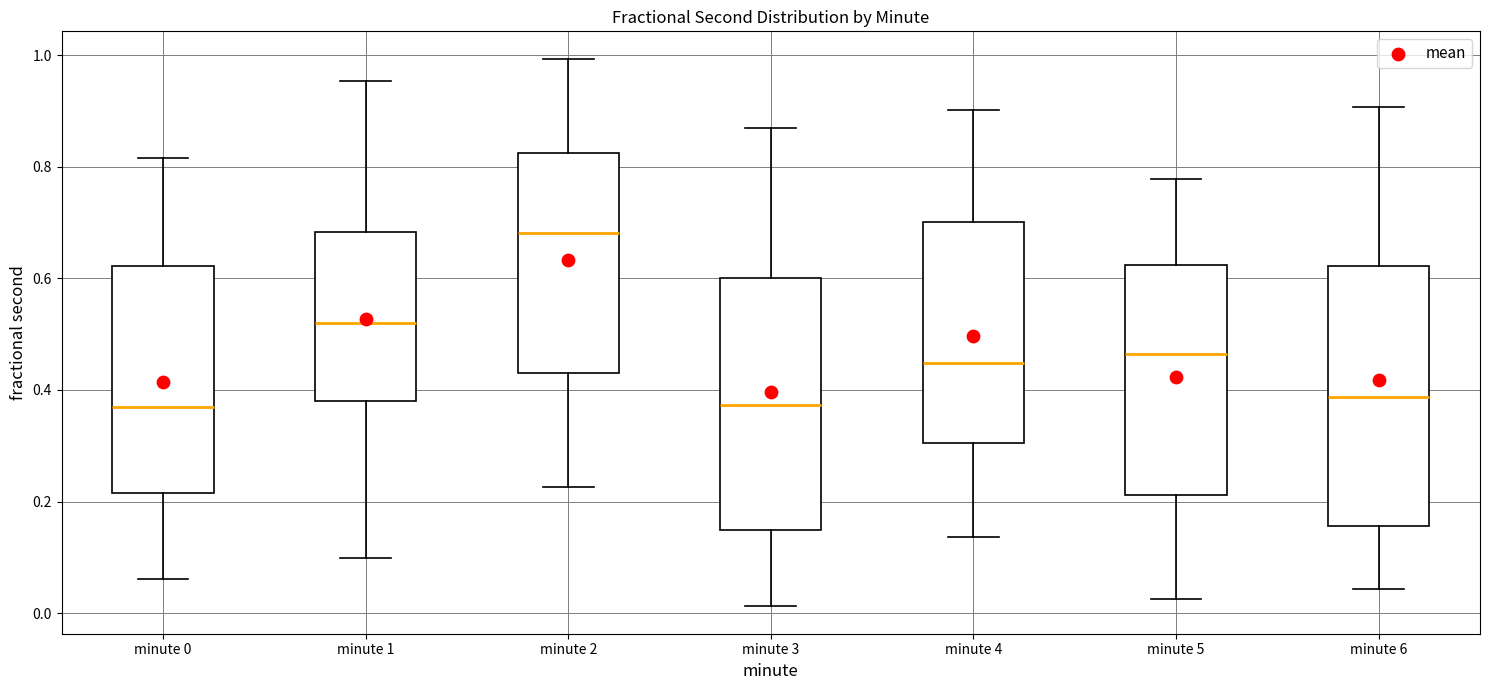

Reading left to right, transcribe this box plot: for each box, give where its median line is, the range the box spans, and where its two whiskers end, as read against the y-axis. The values are not printed on the chart, so give them approximately, as read against the axis.

minute 0: median 0.36, box 0.22 to 0.62, whiskers 0.06 to 0.82
minute 1: median 0.52, box 0.38 to 0.68, whiskers 0.10 to 0.96
minute 2: median 0.68, box 0.44 to 0.82, whiskers 0.22 to 1.00
minute 3: median 0.38, box 0.14 to 0.60, whiskers 0.02 to 0.86
minute 4: median 0.44, box 0.30 to 0.70, whiskers 0.14 to 0.90
minute 5: median 0.46, box 0.22 to 0.62, whiskers 0.02 to 0.78
minute 6: median 0.38, box 0.16 to 0.62, whiskers 0.04 to 0.90